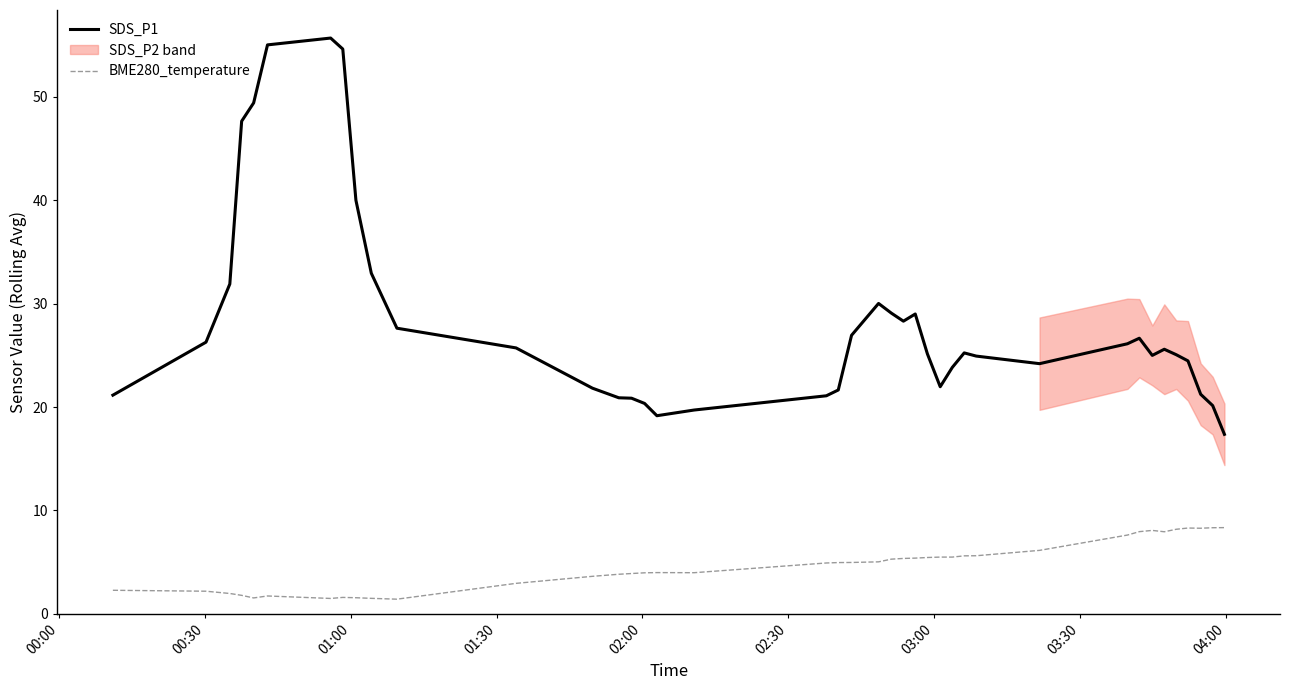

True or false: BME280_temperature and SDS_P1 intersect in this chart.

False